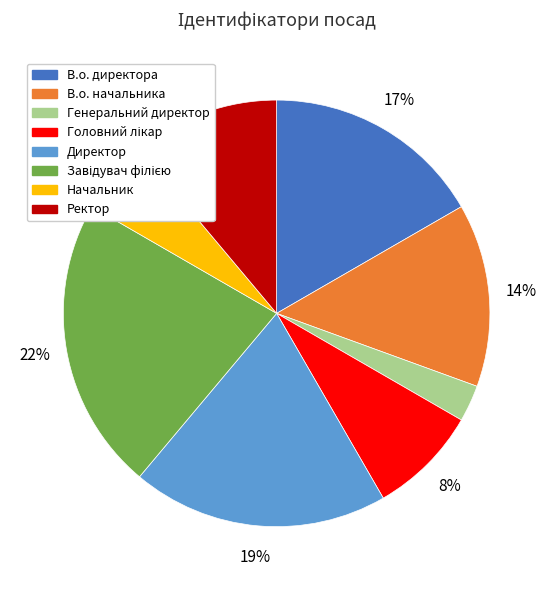

Do В.о. директора and В.о. начальника together represent more than half of the pie?

No